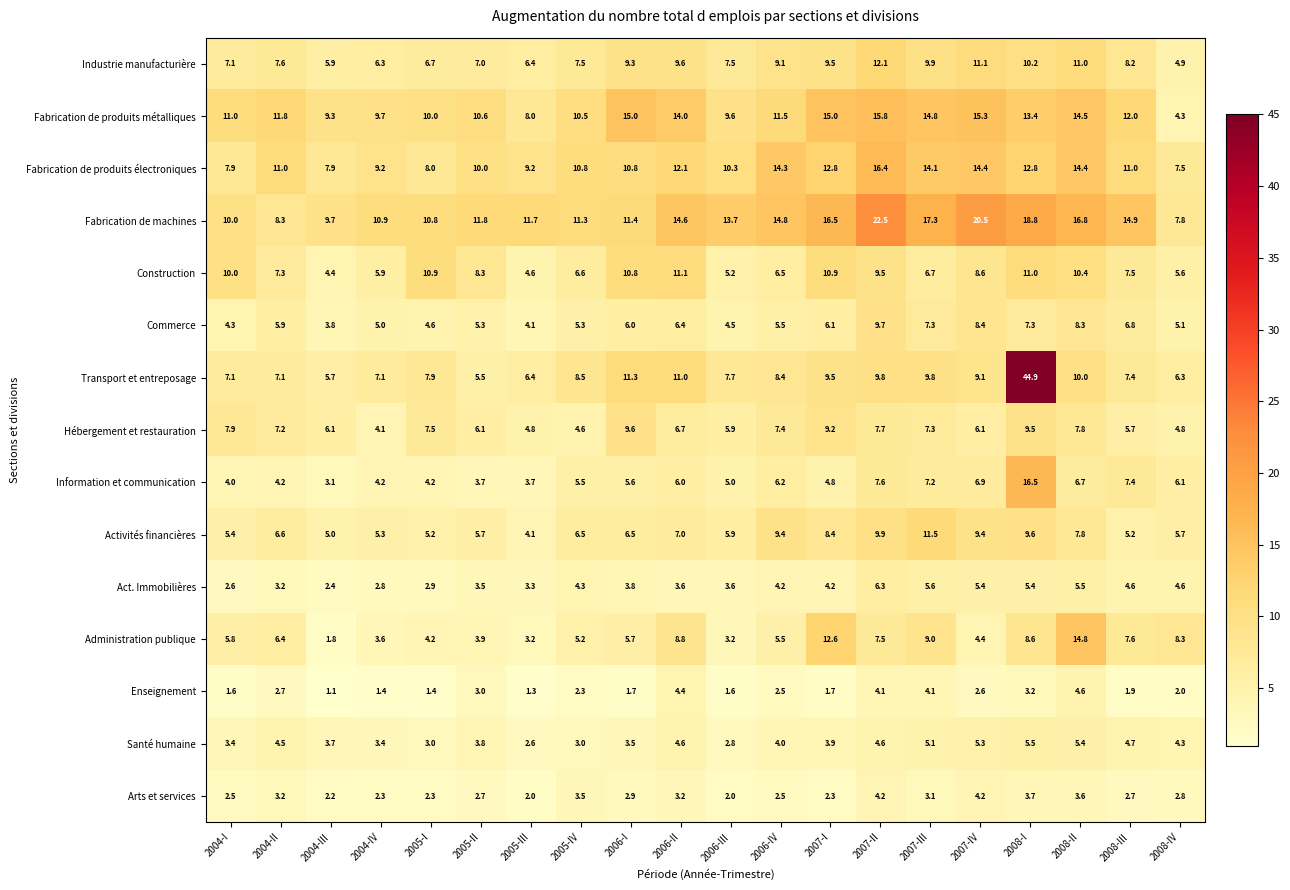

Is it true that Information et communication equals 4.8 at 2007-I?

True